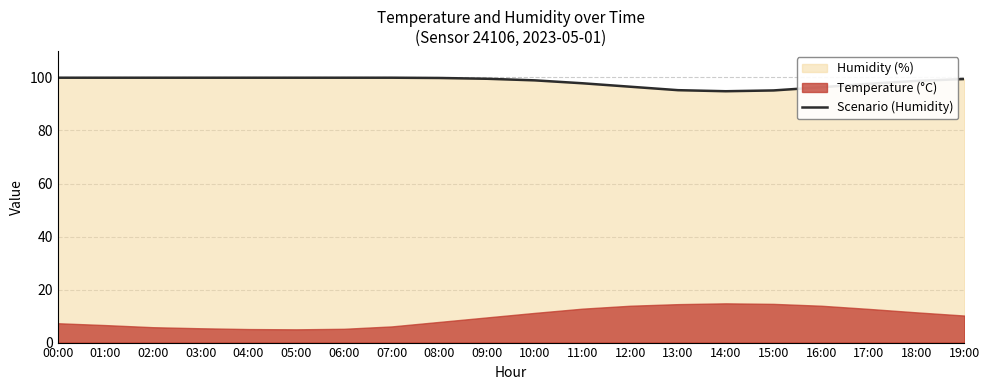

What is the label of the 5th point from the right?

15:00